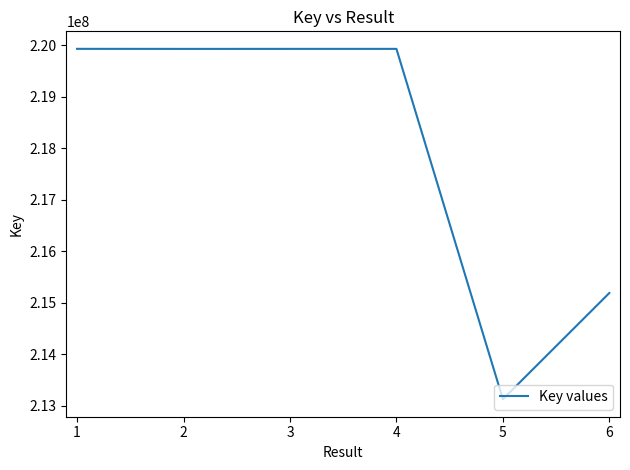

What is the minimum value shown in the chart?

213124529